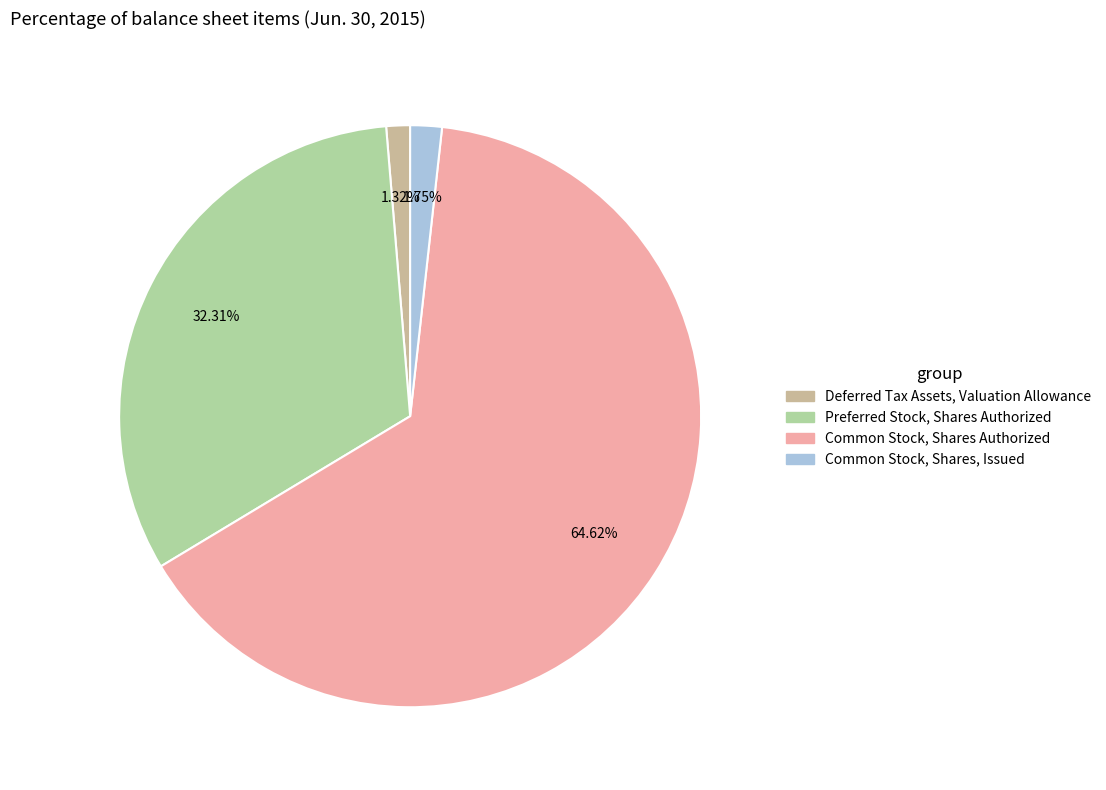

Between Common Stock, Shares Authorized and Deferred Tax Assets, Valuation Allowance, which is larger?

Common Stock, Shares Authorized